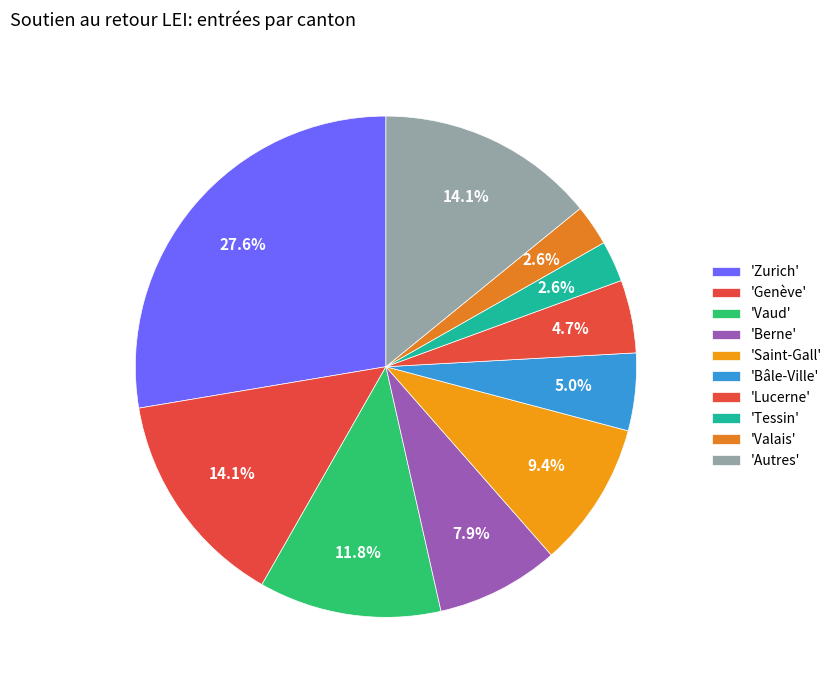

Rank the categories by value from lowest to highest.

Tessin, Valais, Lucerne, Bâle-Ville, Berne, Saint-Gall, Vaud, Genève, Autres, Zurich